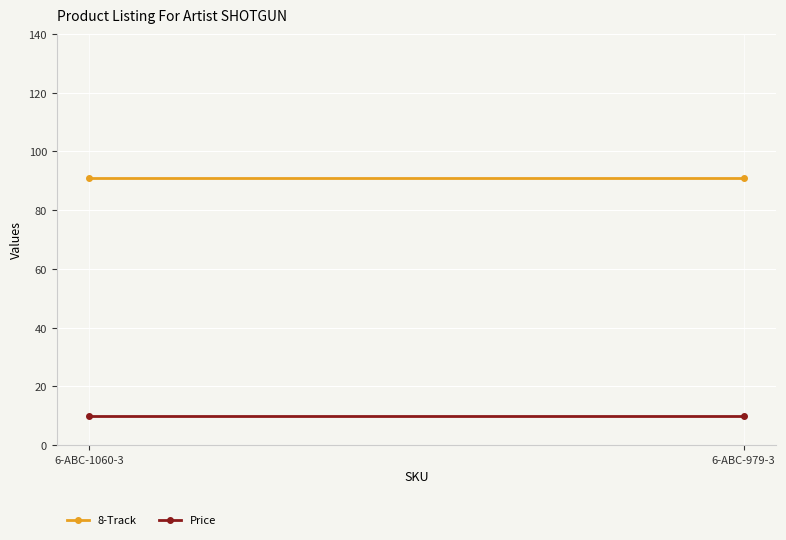

What is the label of the 1st point from the left?

6-ABC-1060-3